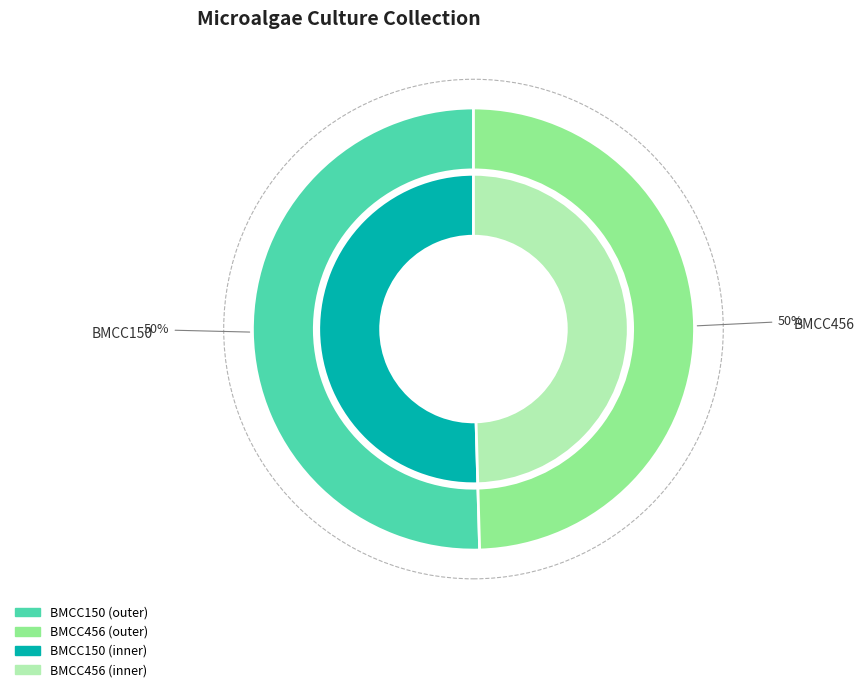

How many slices are in this pie chart?

2